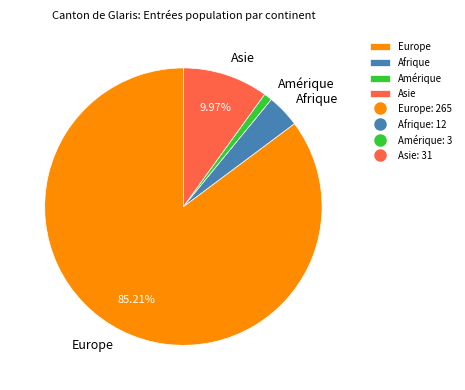

To the nearest percent, what is the average slice percentage?

25%